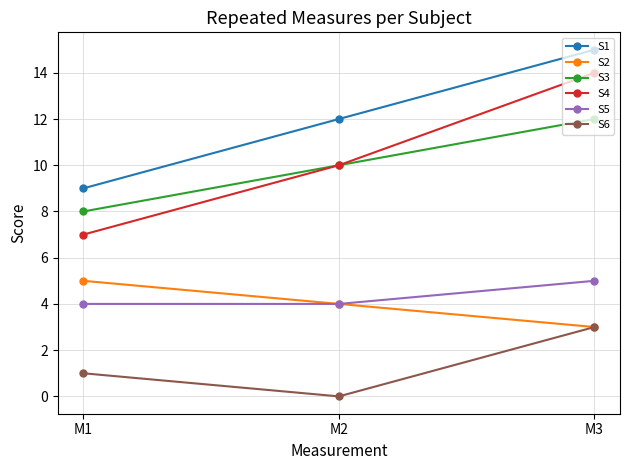

Which category has the highest value in the S1 series?

M3